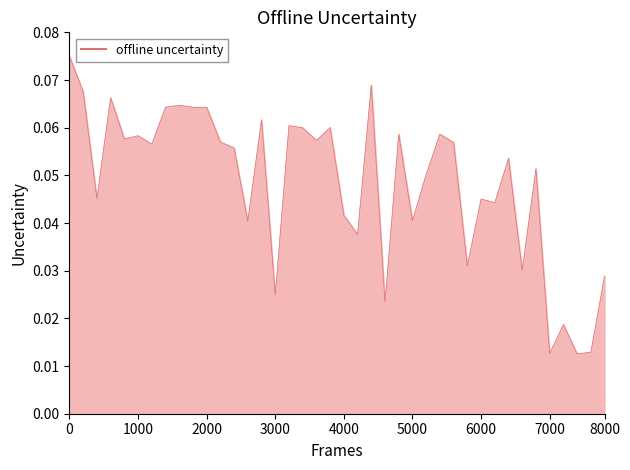

Is this an area chart (filled region under the line)?

Yes